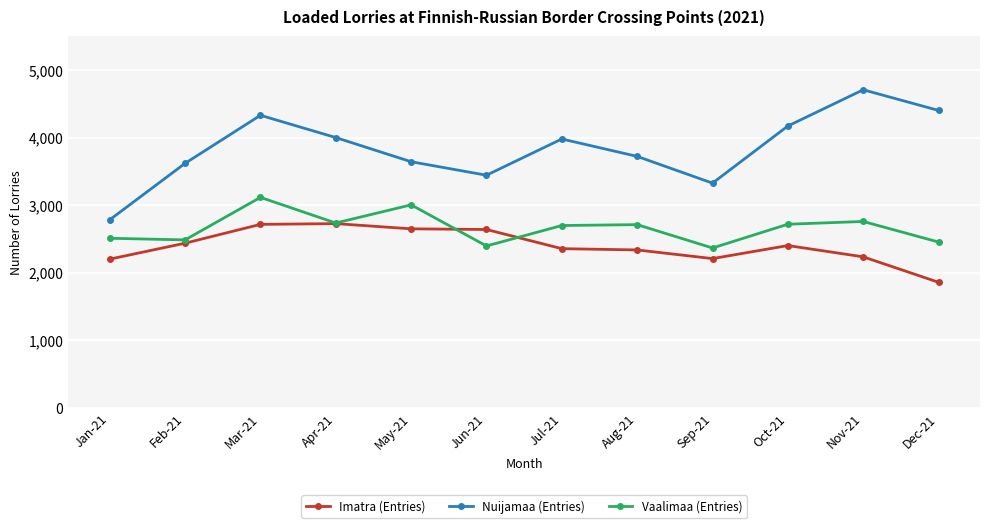

What is the sum of all Imatra (Entries) values?

28768